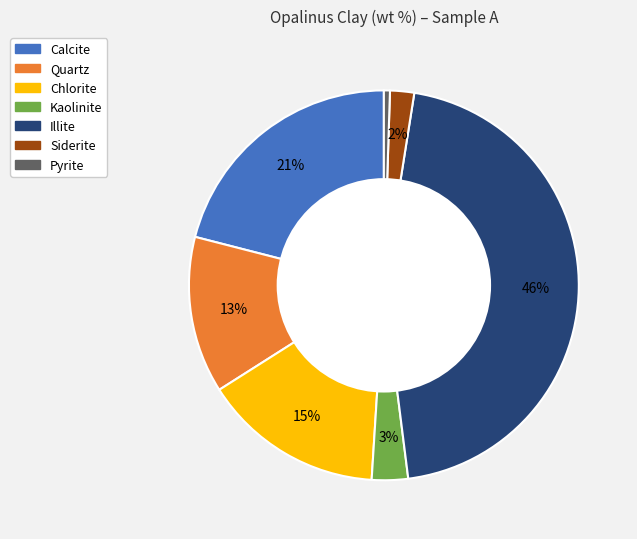

What percentage is the Siderite slice, to the nearest percent?

2%